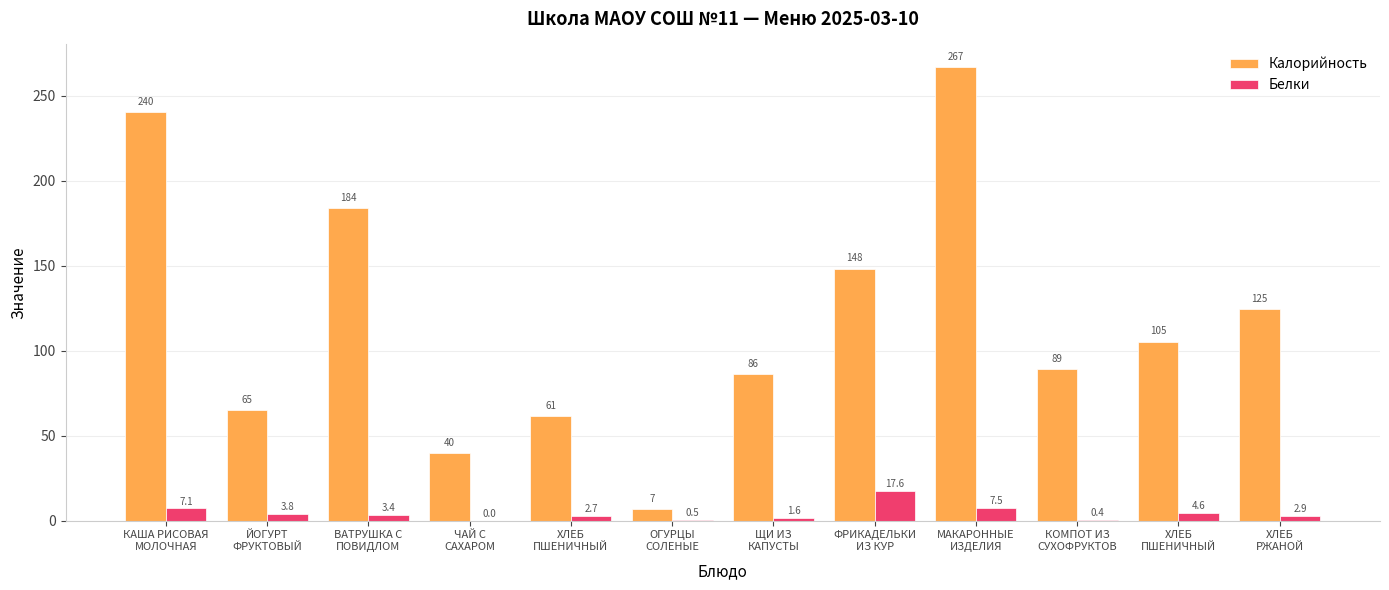

Reading left to right, list all the values displayed in this chart.

Калорийность: 240.3	65.3	183.8	39.9	61.5	6.5	86.3	148.3	266.9	89.1	105.4	124.7
Белки: 7.1	3.8	3.4	0.0	2.7	0.5	1.6	17.6	7.5	0.4	4.6	2.9